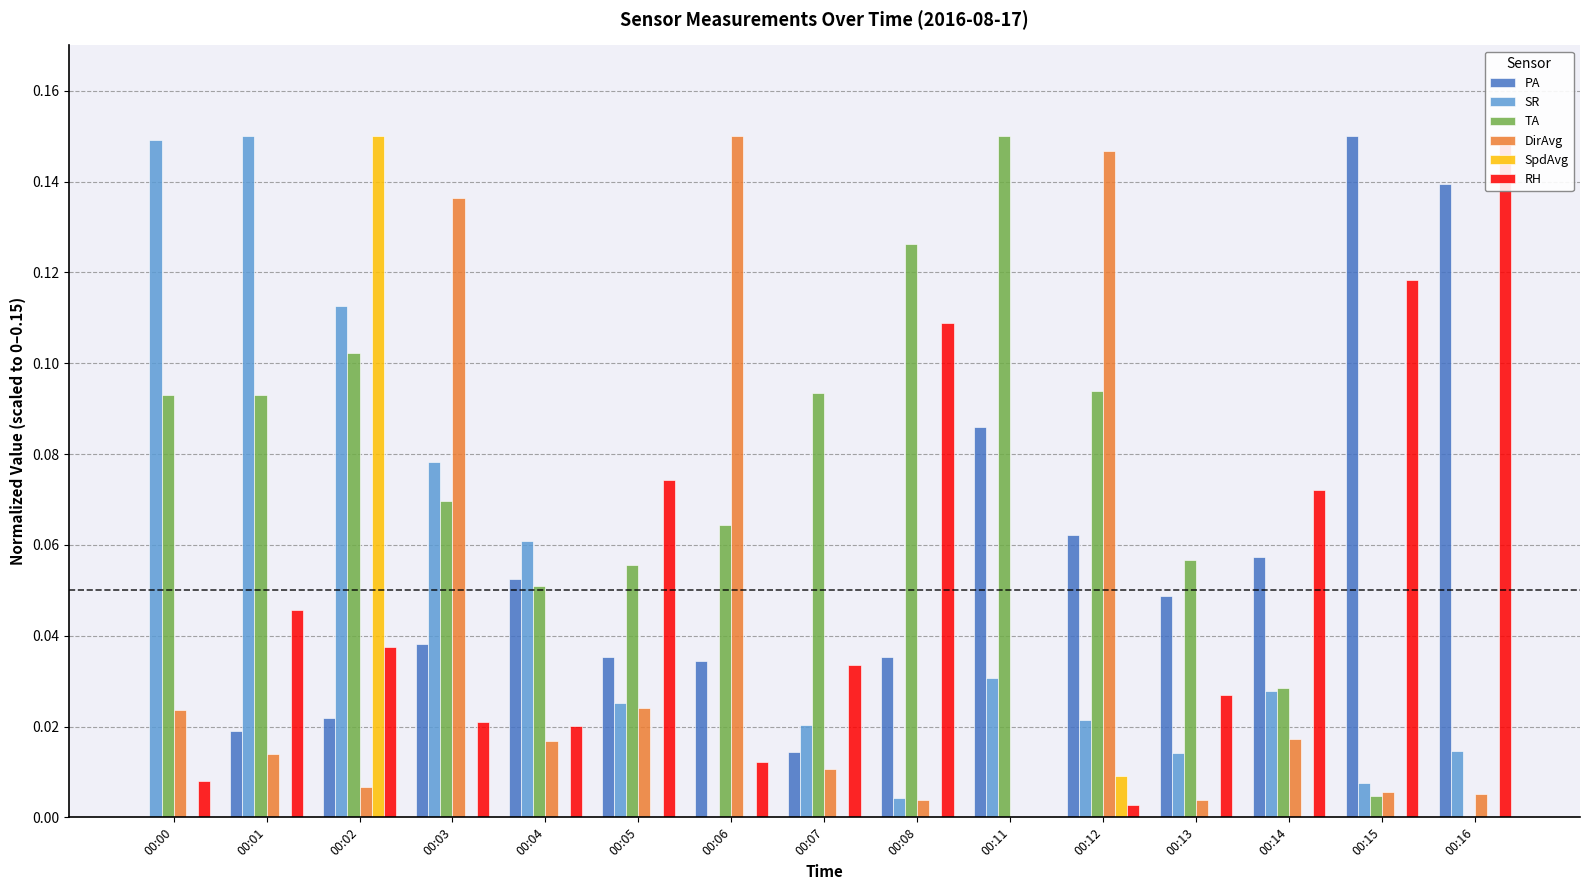

Rank the series by their maximum value, from highest to lowest.

PA, SR, TA, DirAvg, SpdAvg, RH